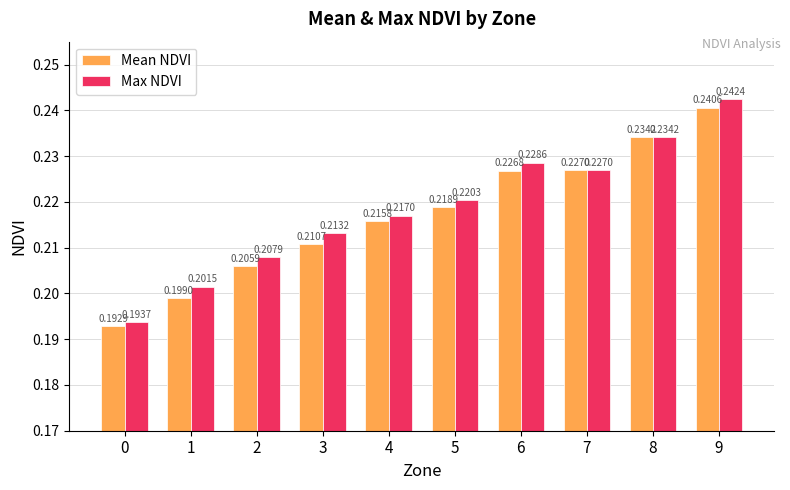

Rank the series by their maximum value, from highest to lowest.

Max NDVI, Mean NDVI